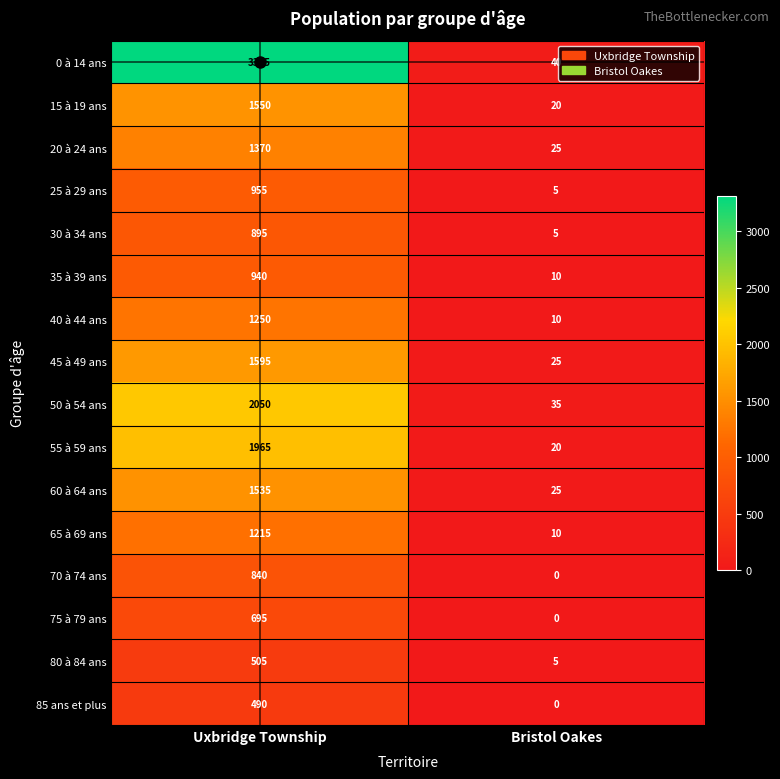

Which series has the largest total across all categories?

0 à 14 ans